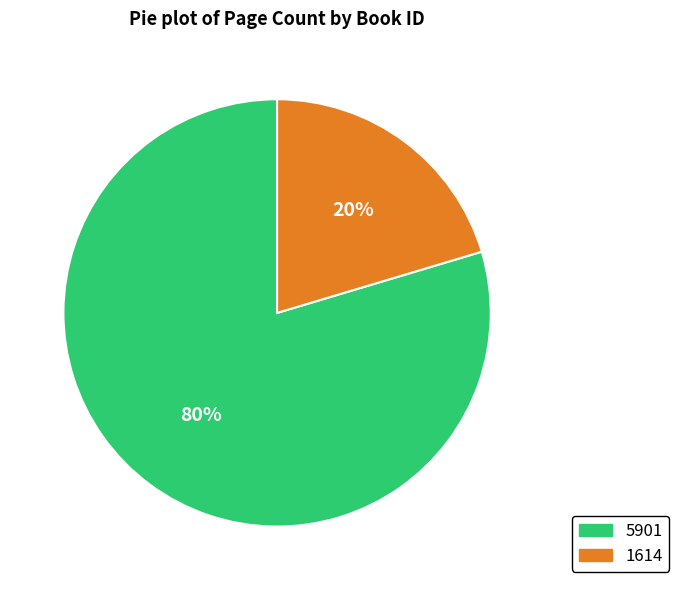

Is there a majority slice in this chart?

Yes